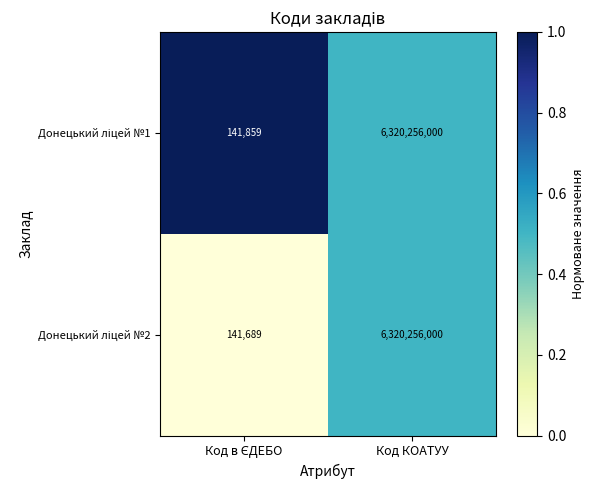

What is the maximum value shown in the chart?

6320256000